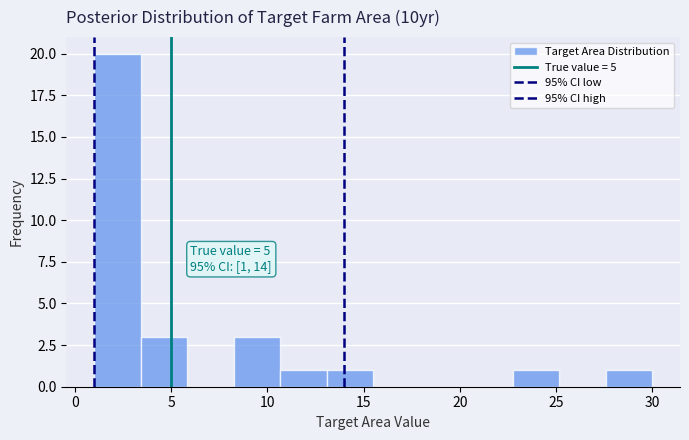

Which range on the x-axis has the tallest bar?

1.0 to 3.5